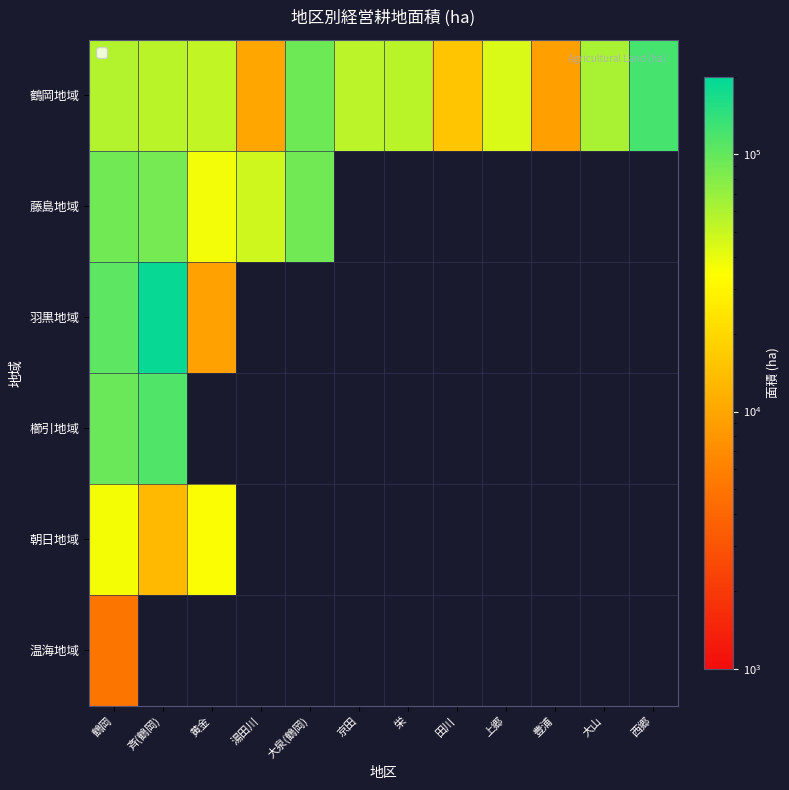

True or false: 羽黒地域 has a value of 105042.0 at 鶴岡.

True